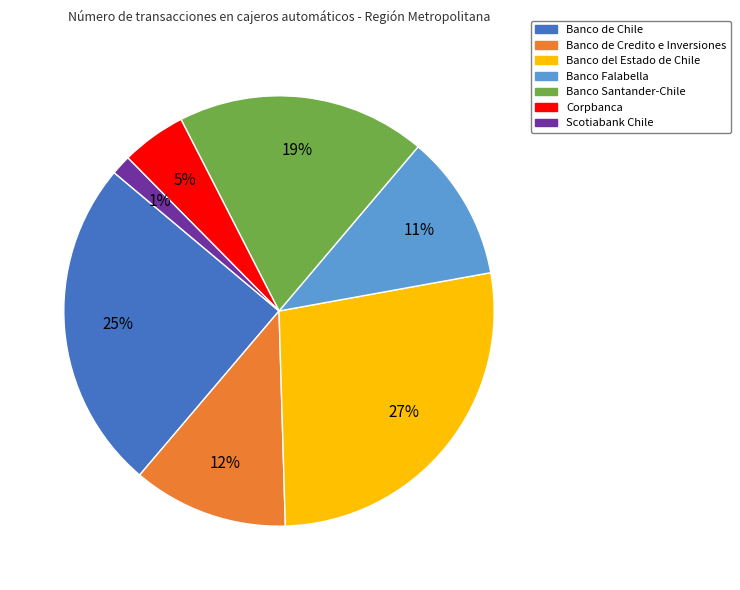

Which slice is the smallest?

Scotiabank Chile